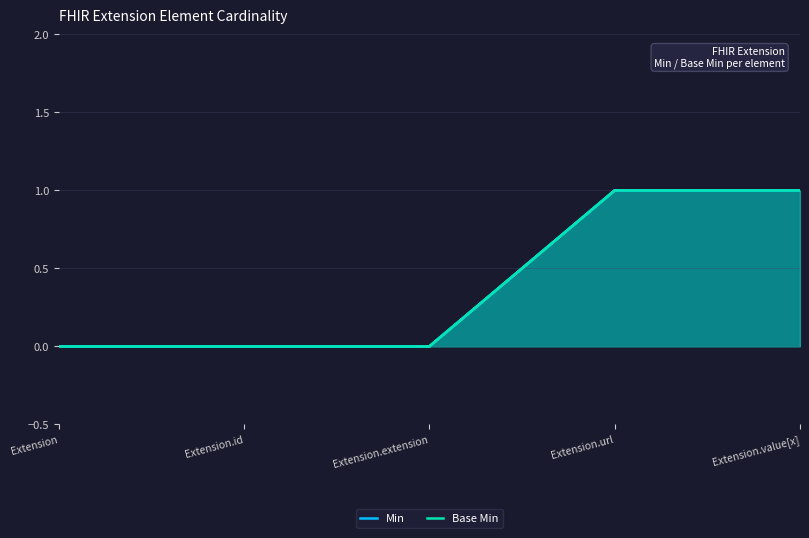

The Min series shows 1 at Extension.value[x]. True or false?

True